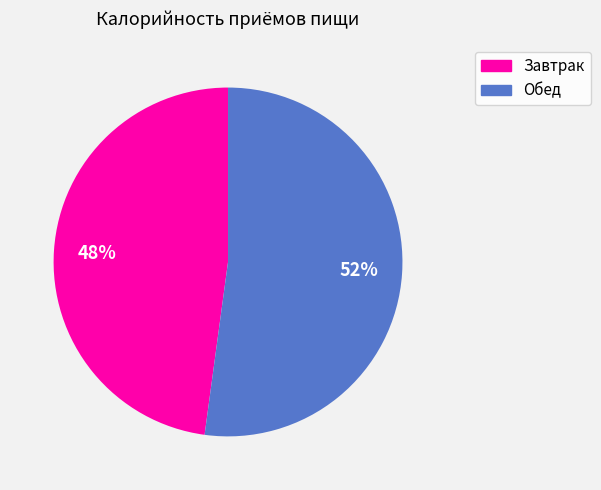

Is Обед the majority of the pie?

Yes